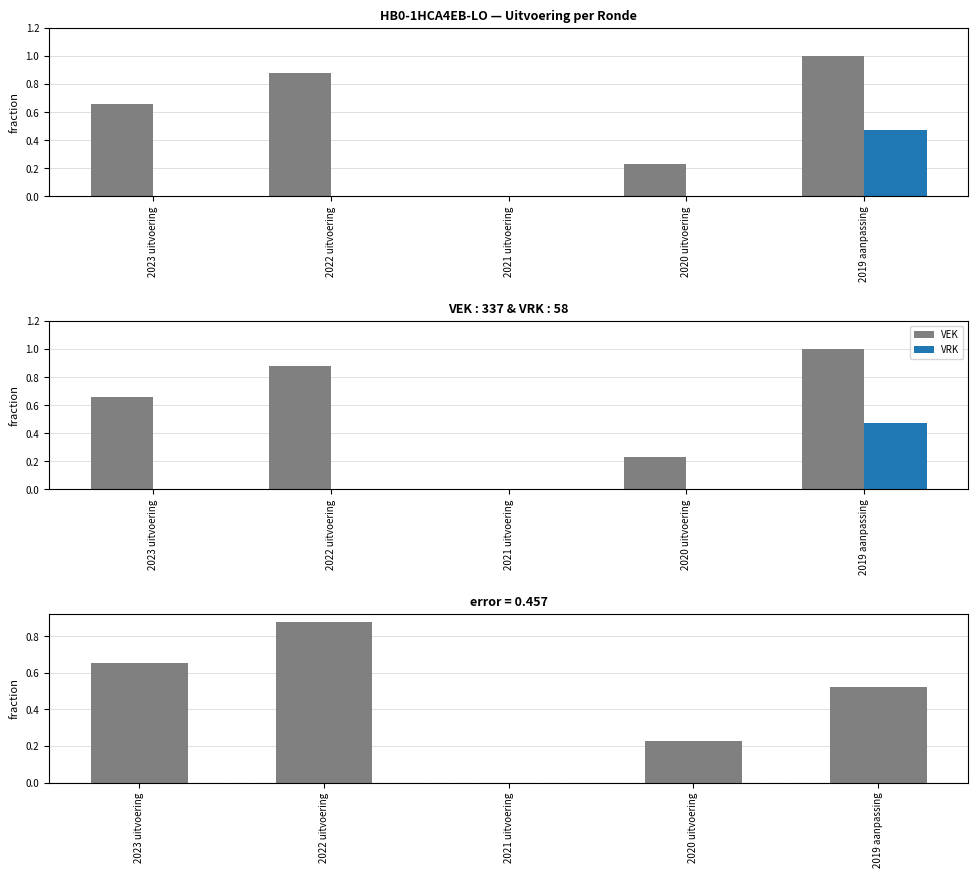

Between 2023 uitvoering and 2022 uitvoering, which series saw the biggest shift?

VEK